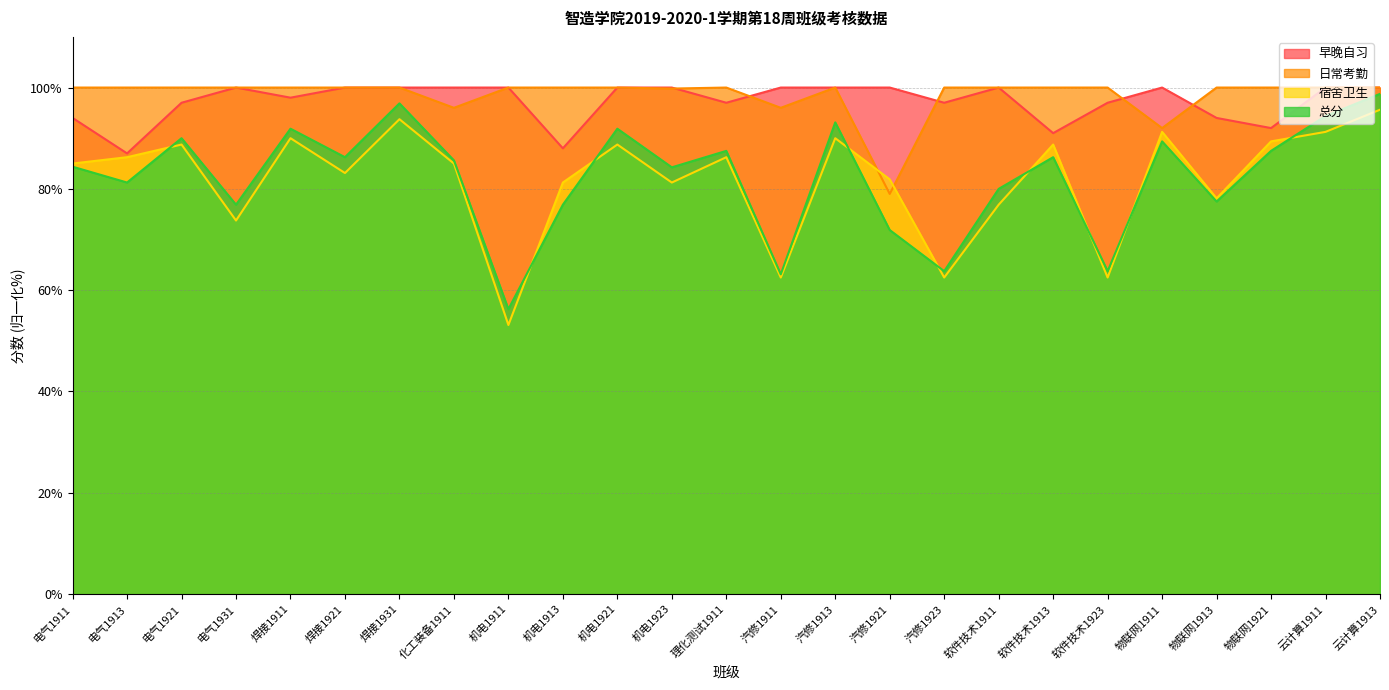

What is the average value of the 宿舍卫生 series?

81.9